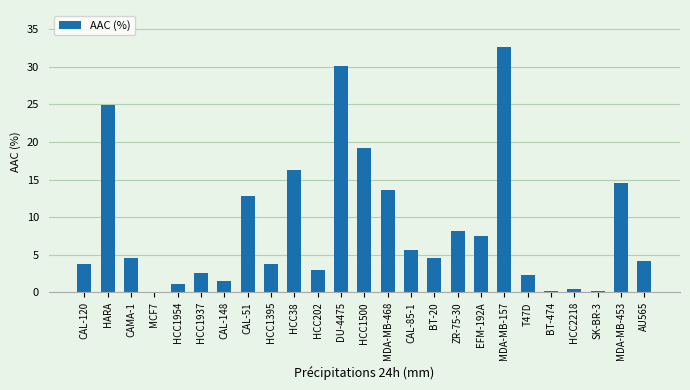

What is the change in value from HCC38 to MDA-MB-157?

+16.4